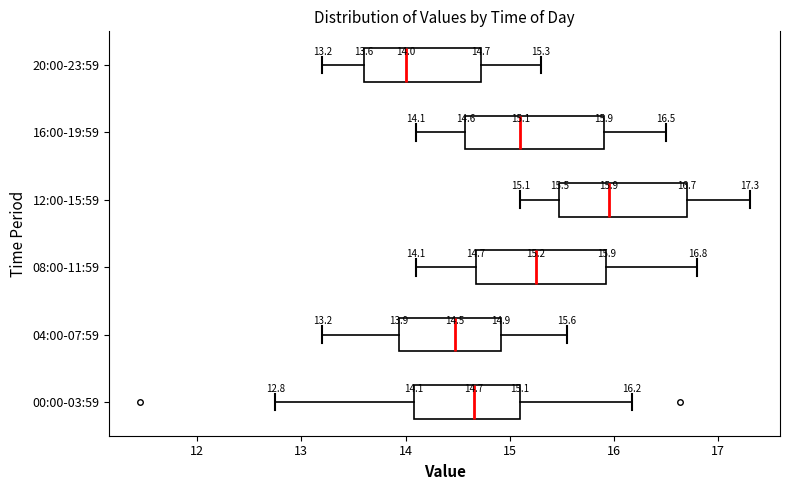

Which box has the furthest to the right median line?

12:00-15:59